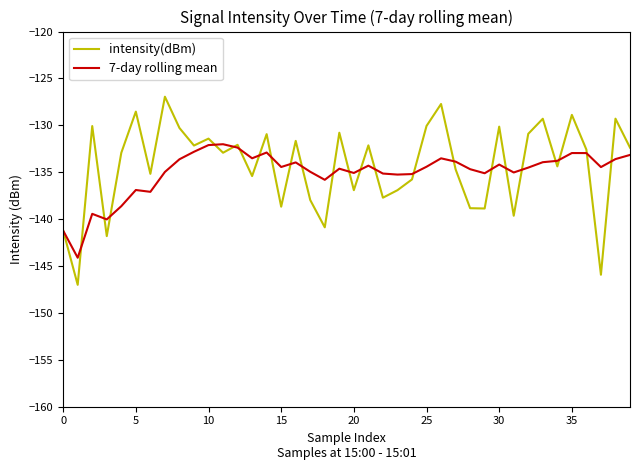

List the series in order of their overall mean, lowest first.

7-day rolling mean, intensity(dBm)